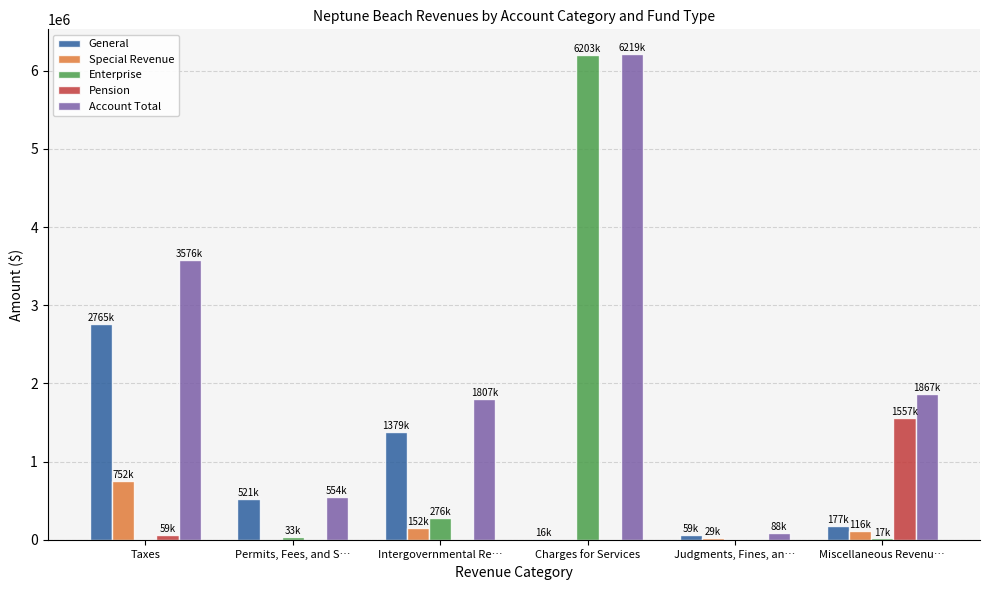

What is the total value across all series at Charges for Services?

12437218